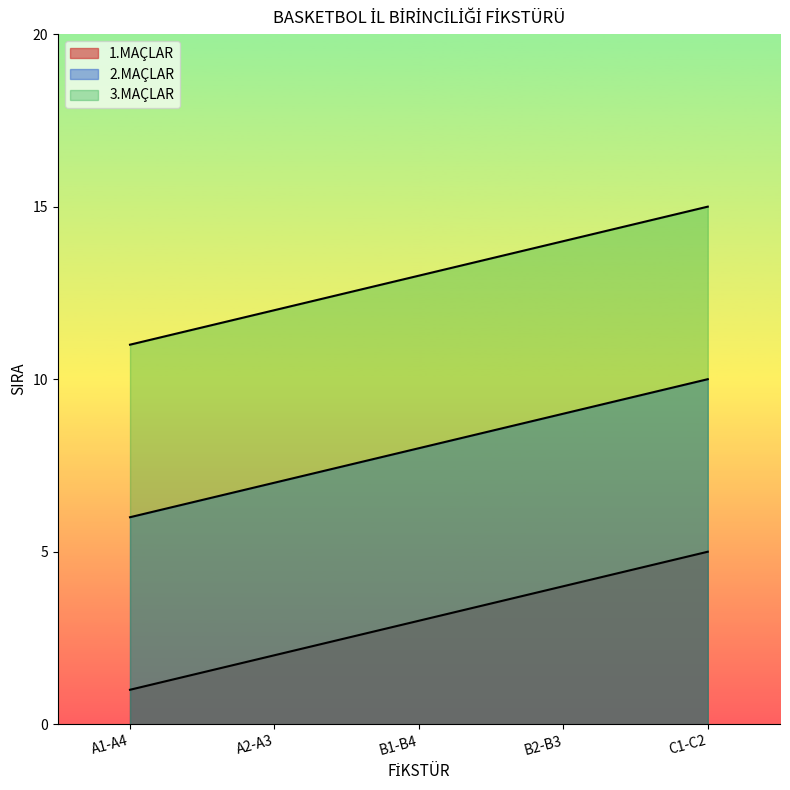

True or false: 2.MAÇLAR has more than 0 points higher than both neighbors.

False